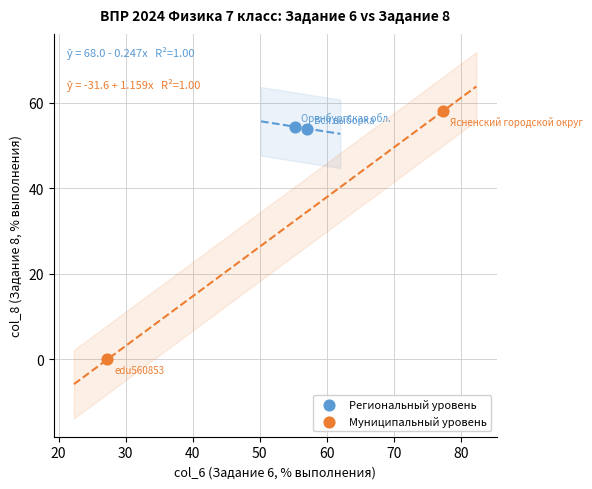

Which series reaches the maximum Y coordinate?

Муниципальный уровень